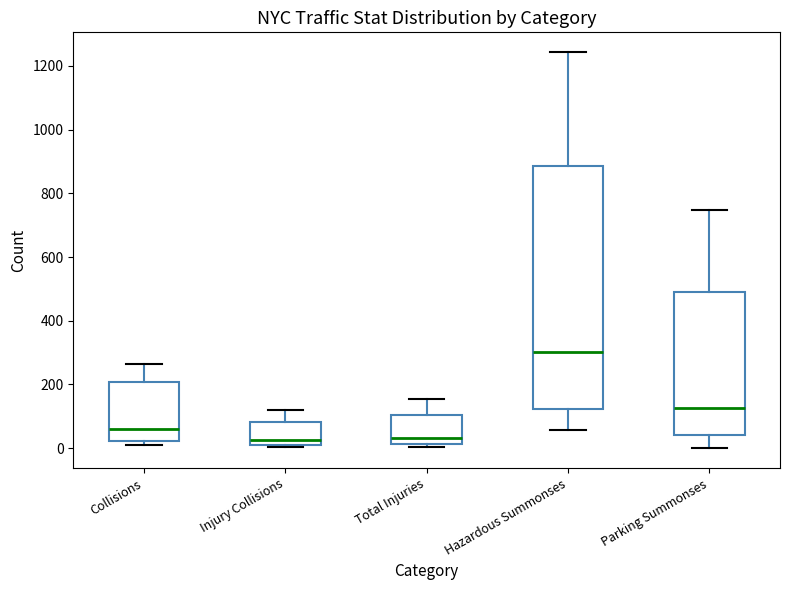

Where does the lower whisker of the box for Parking Summonses end on the y-axis? The values are not printed on the chart, so give them approximately, as read against the axis.

0